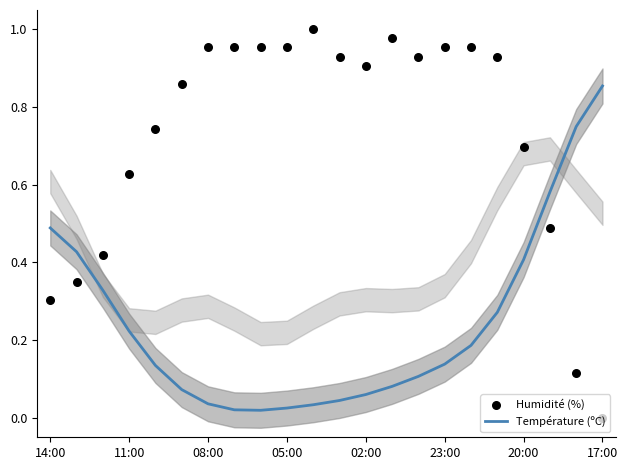

What are all the series names shown in the legend?

Température (ºC), Humidité (%)